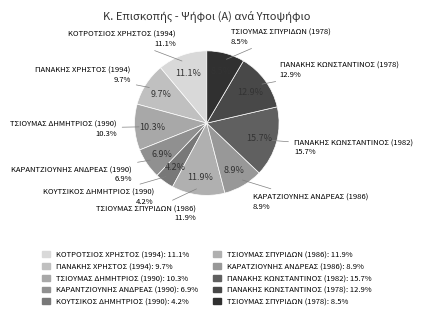

What percentage is the ΚΟΤΡΟΤΣΙΟΣ ΧΡΗΣΤΟΣ (1994) slice, to the nearest percent?

11%